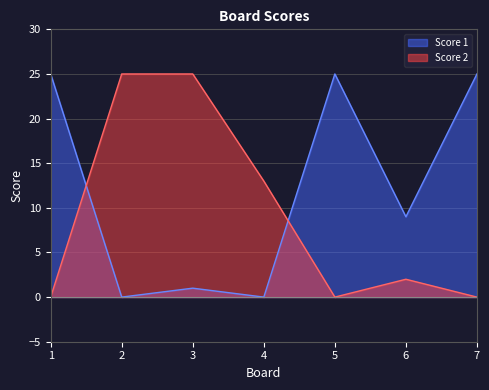

The Score 2 series shows 0 at 5. True or false?

True